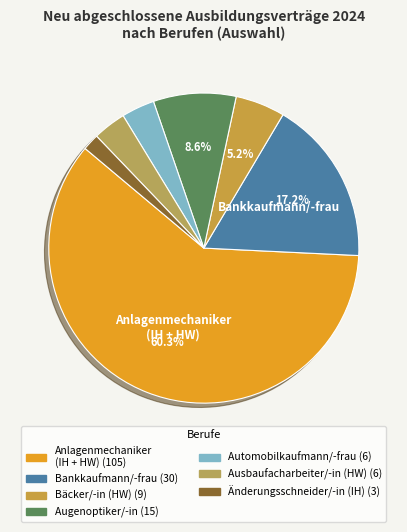

How many slices are in this pie chart?

7